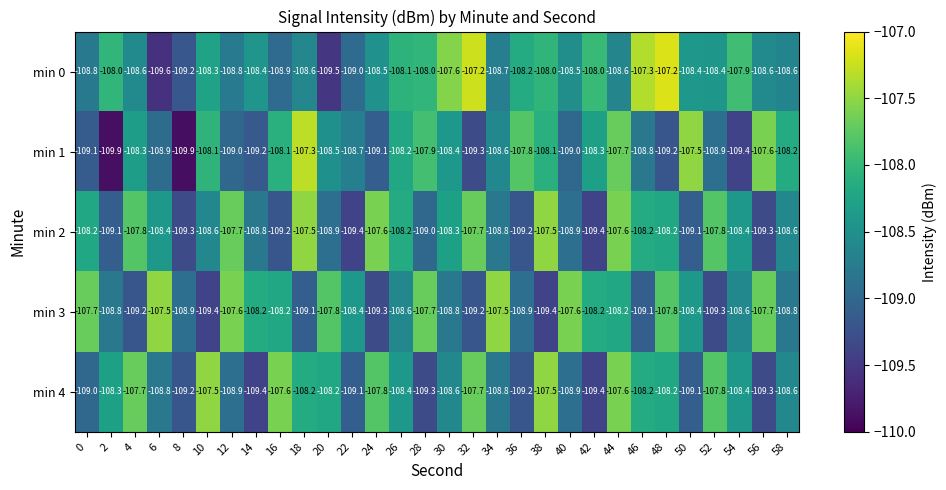

What is the total value across all series at 10?

-541.9